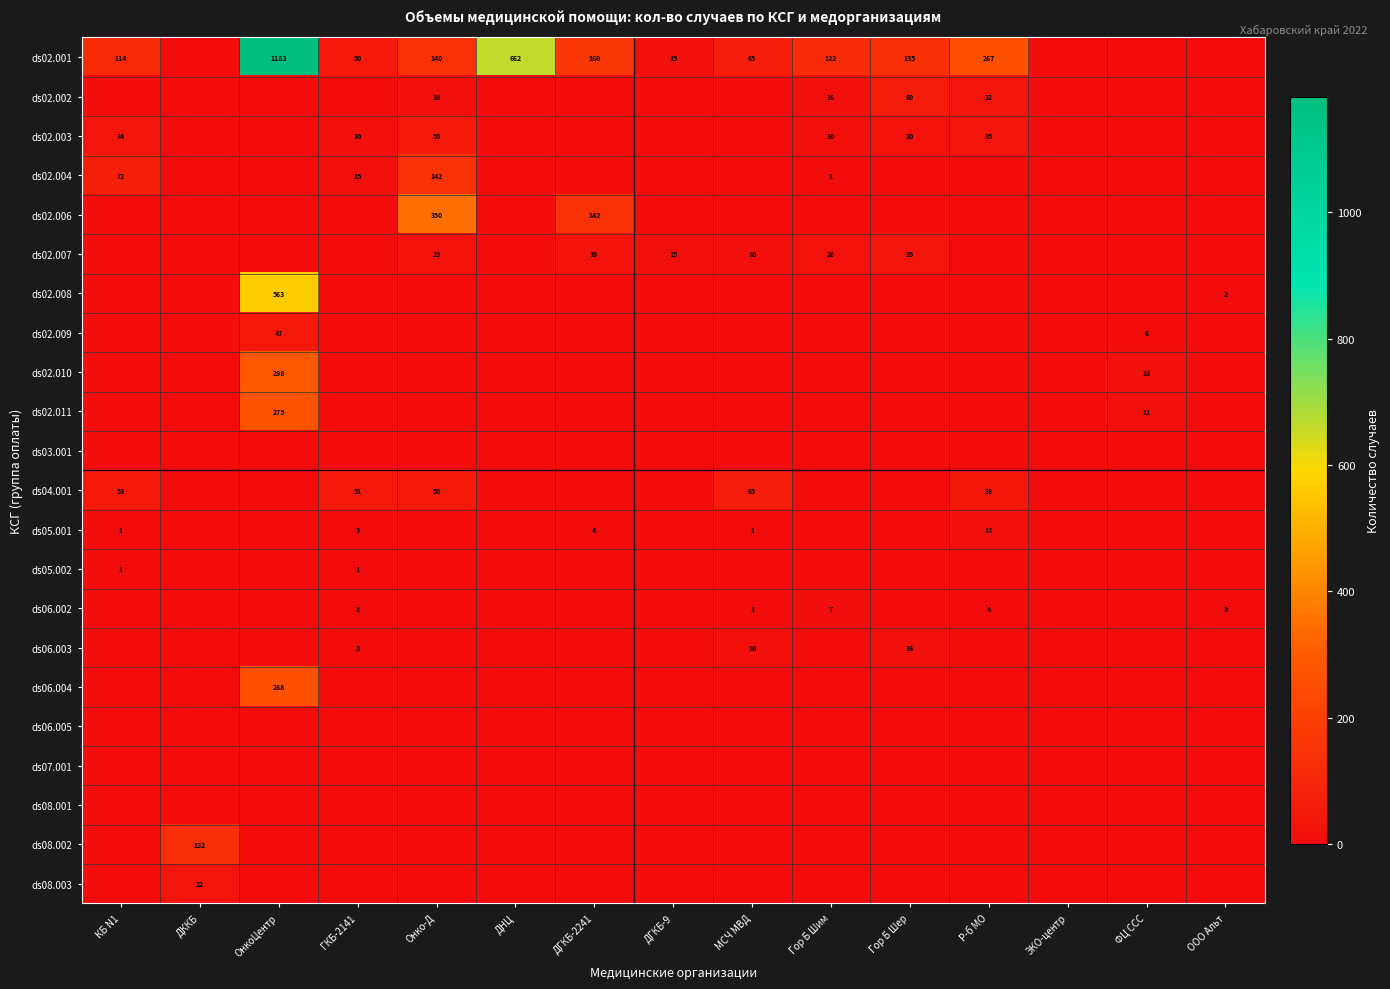

True or false: ds05.001 has a value of 17 at Р-б МО.

False